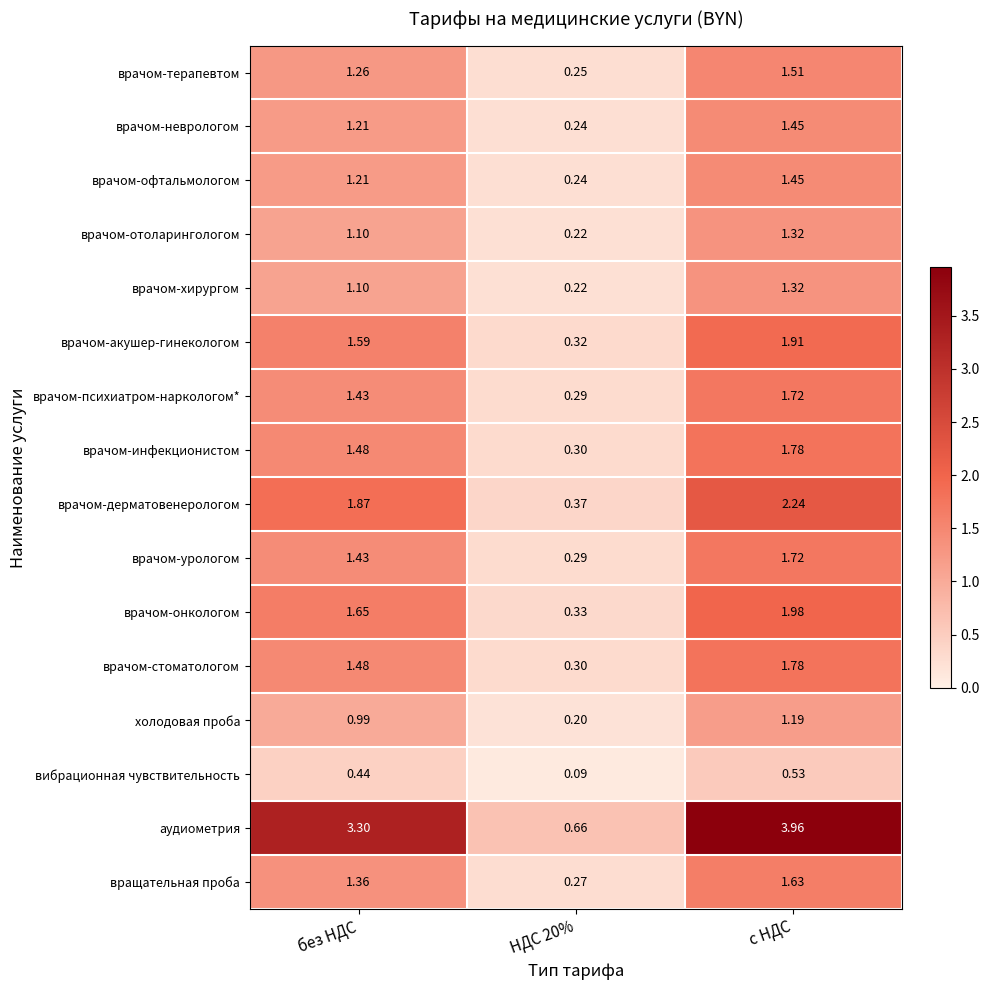

Where is врачом-психиатром-наркологом* nearest to the value 1?

без НДС